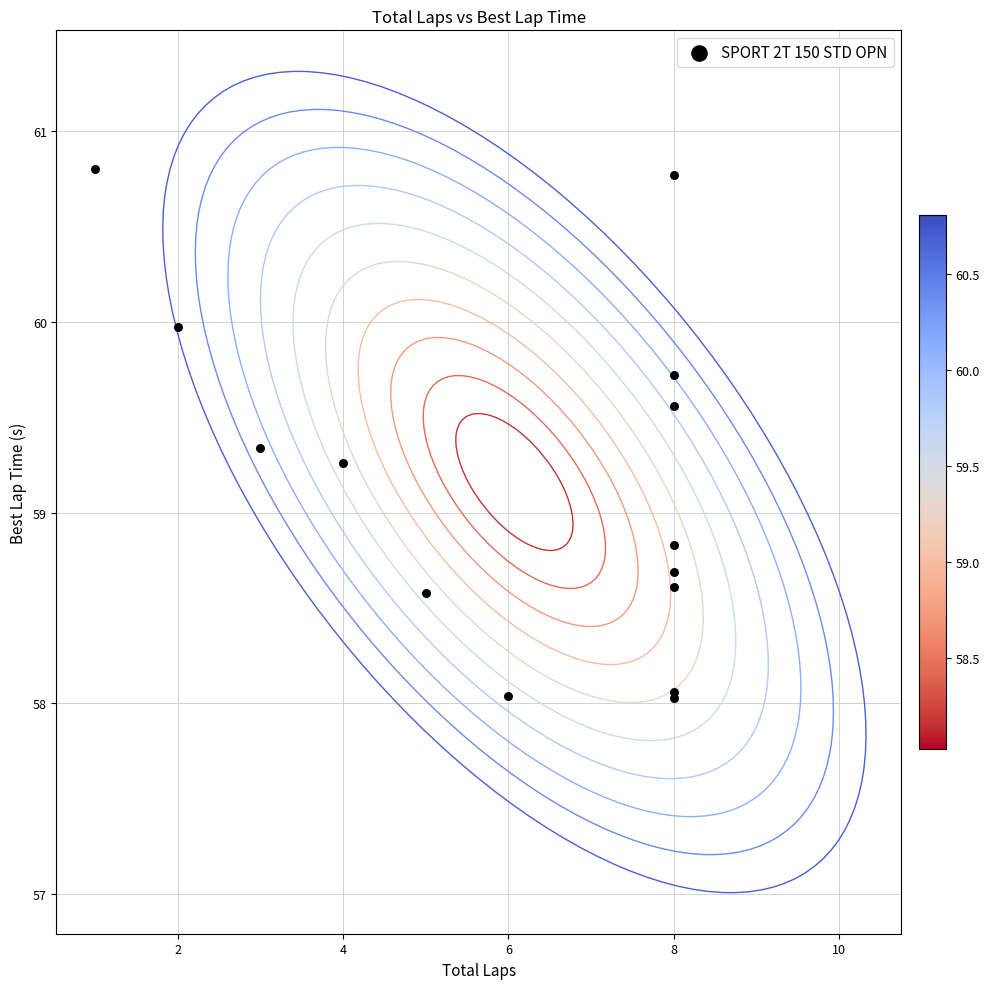

What Y value in the scatter plot is closest to 59?

58.8